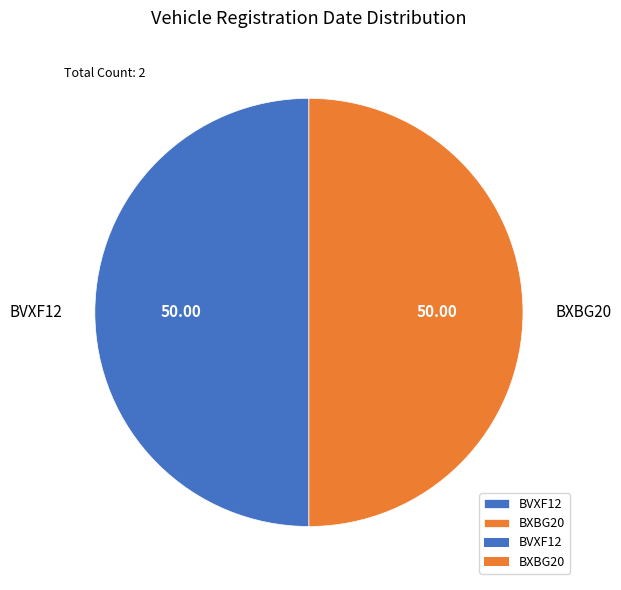

Do BXBG20 and BVXF12 together represent more than half of the pie?

Yes